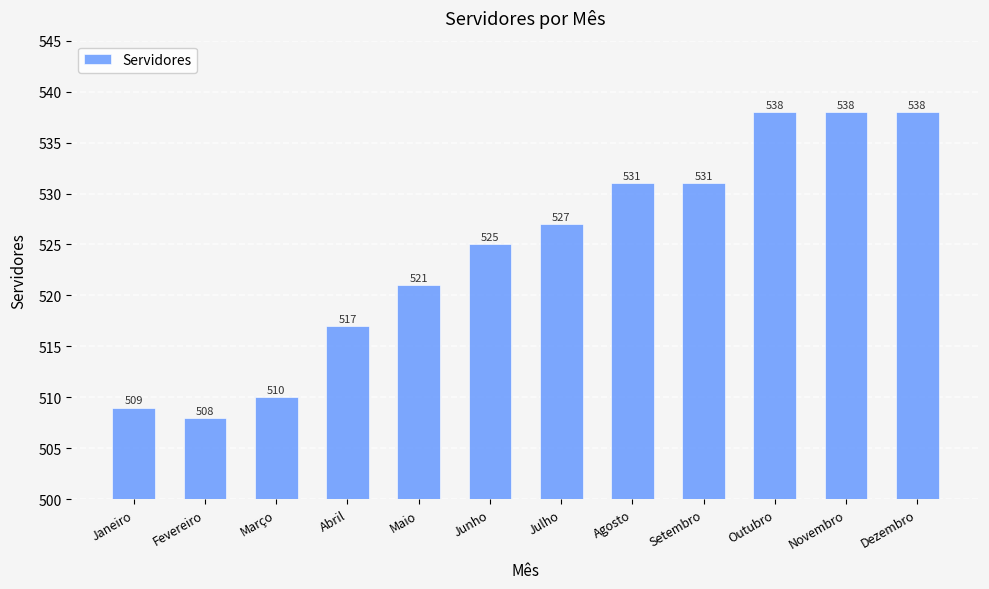

What position from the left is Novembro?

11